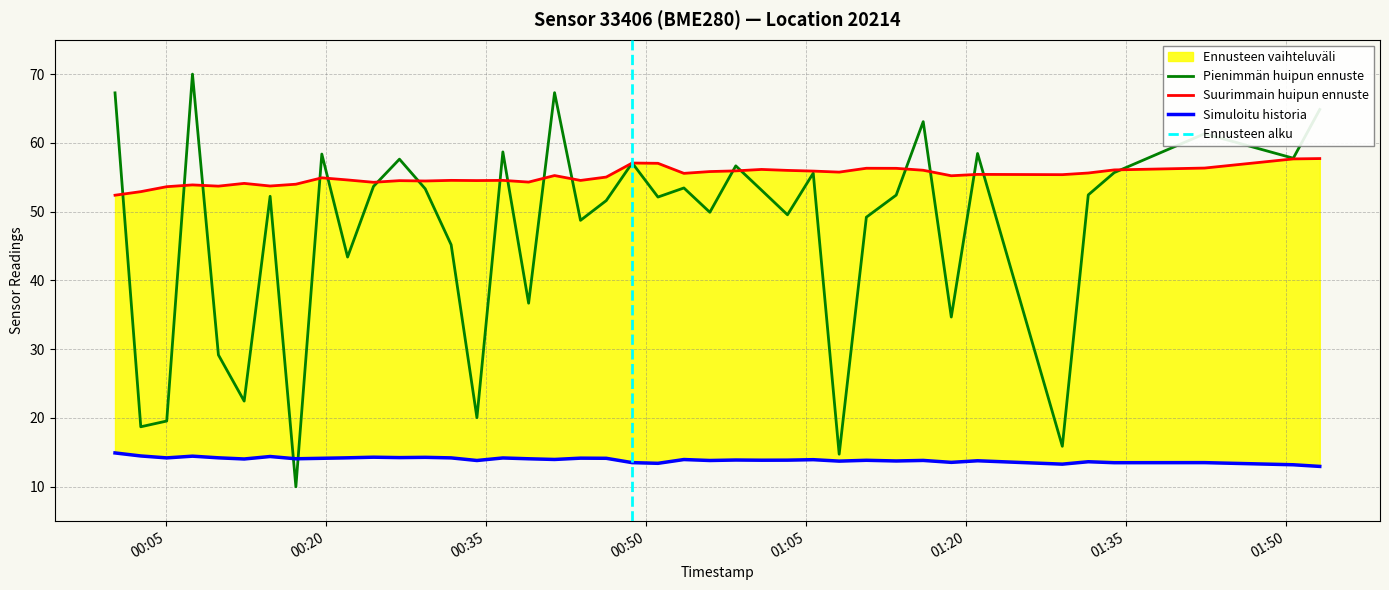

What is the highest value of the Pienimmän huipun ennuste series?

70.0